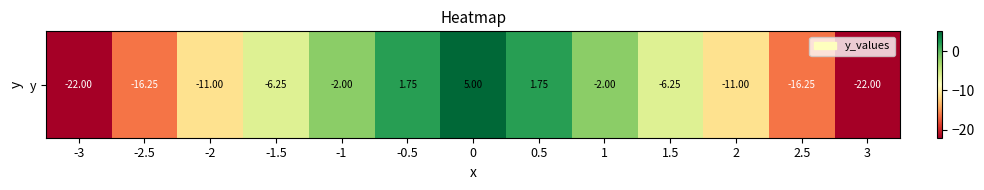

Reading left to right, list all the values displayed in this chart.

-3=-22.0	-2.5=-16.2	-2=-11.0	-1.5=-6.2	-1=-2.0	-0.5=1.8	0=5.0	0.5=1.8	1=-2.0	1.5=-6.2	2=-11.0	2.5=-16.2	3=-22.0